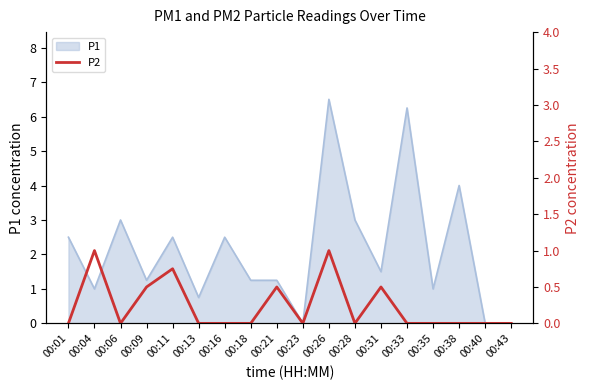

Which label corresponds to the smallest value in the chart?

00:01